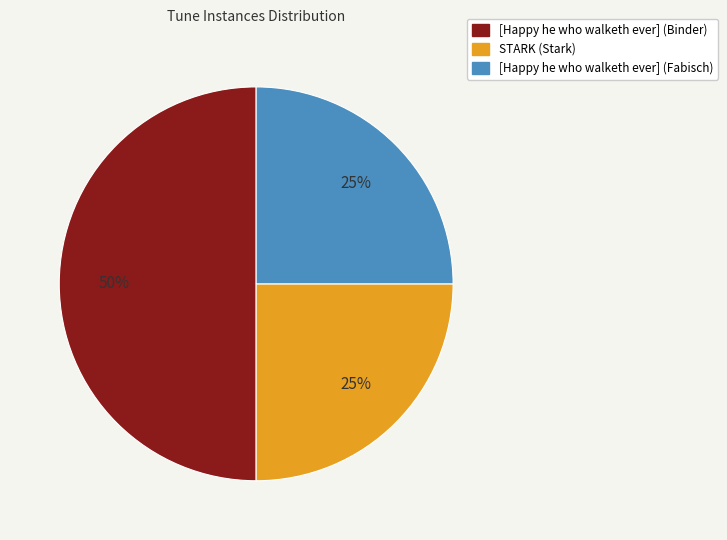

What is the largest slice in the pie chart?

[Happy he who walketh ever] (Binder)